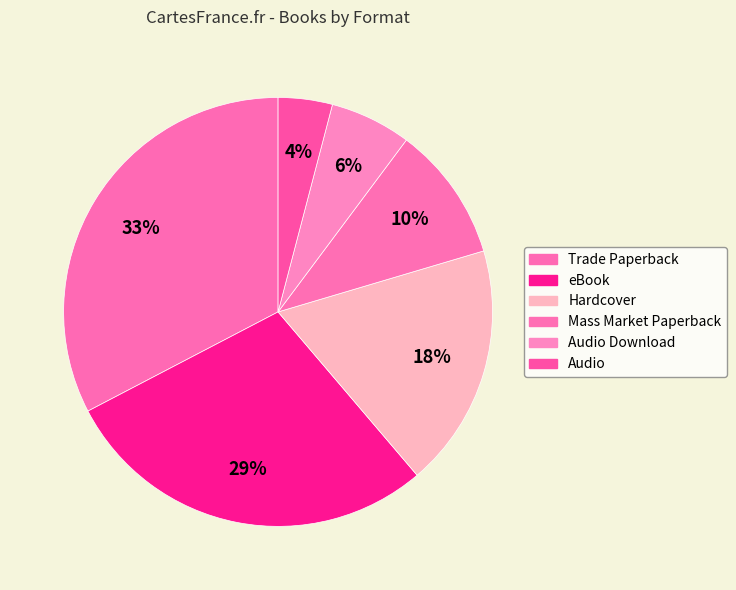

The Hardcover slice represents 10% of the pie. True or false?

False